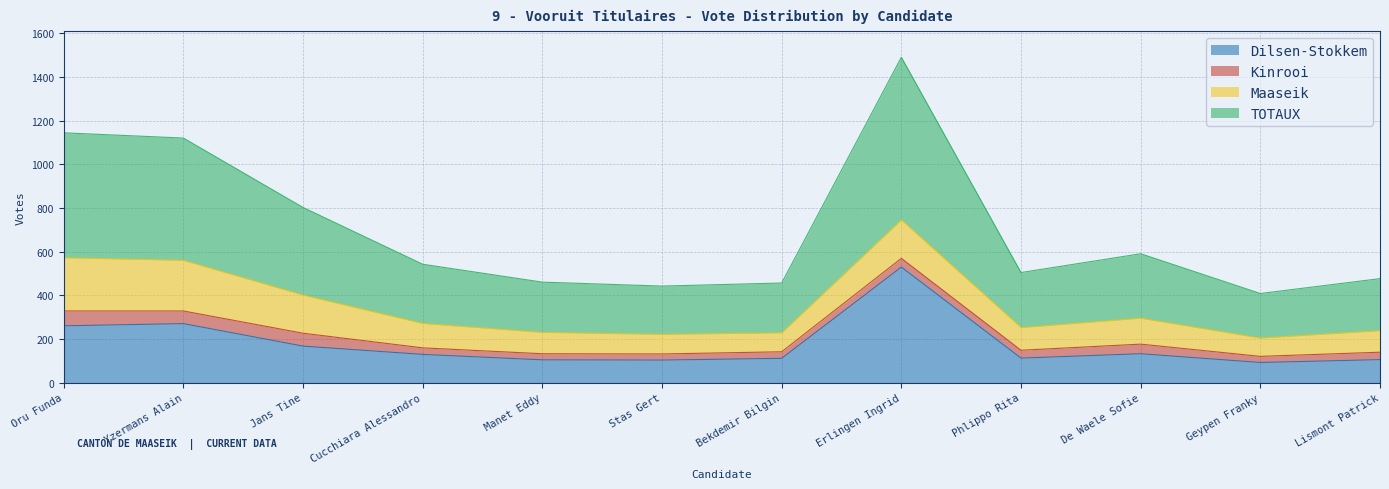

True or false: Dilsen-Stokkem has a value of 112 at Phlippo Rita.

True